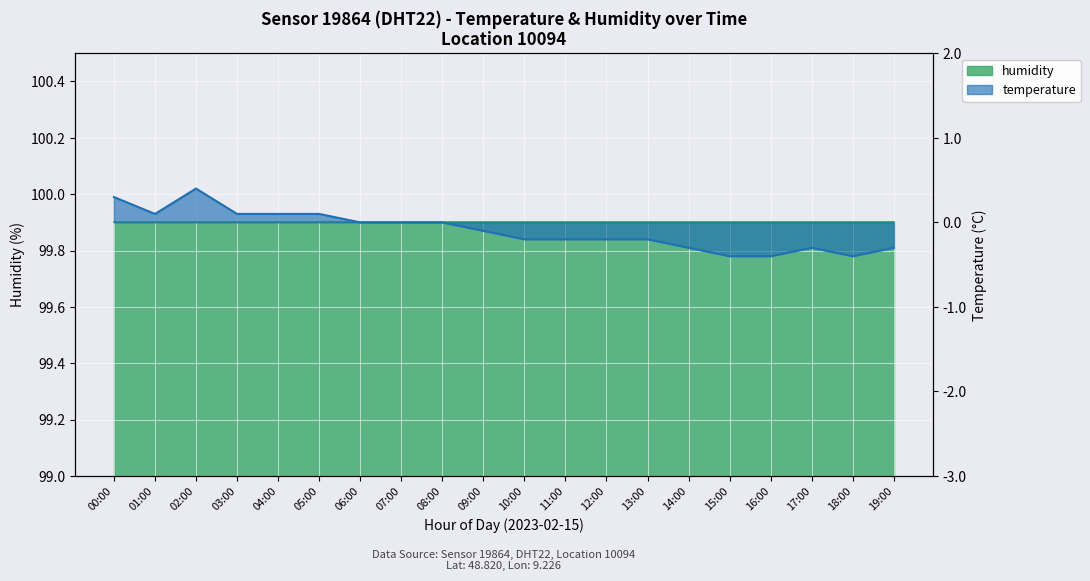

How many lines are shown in the chart?

1